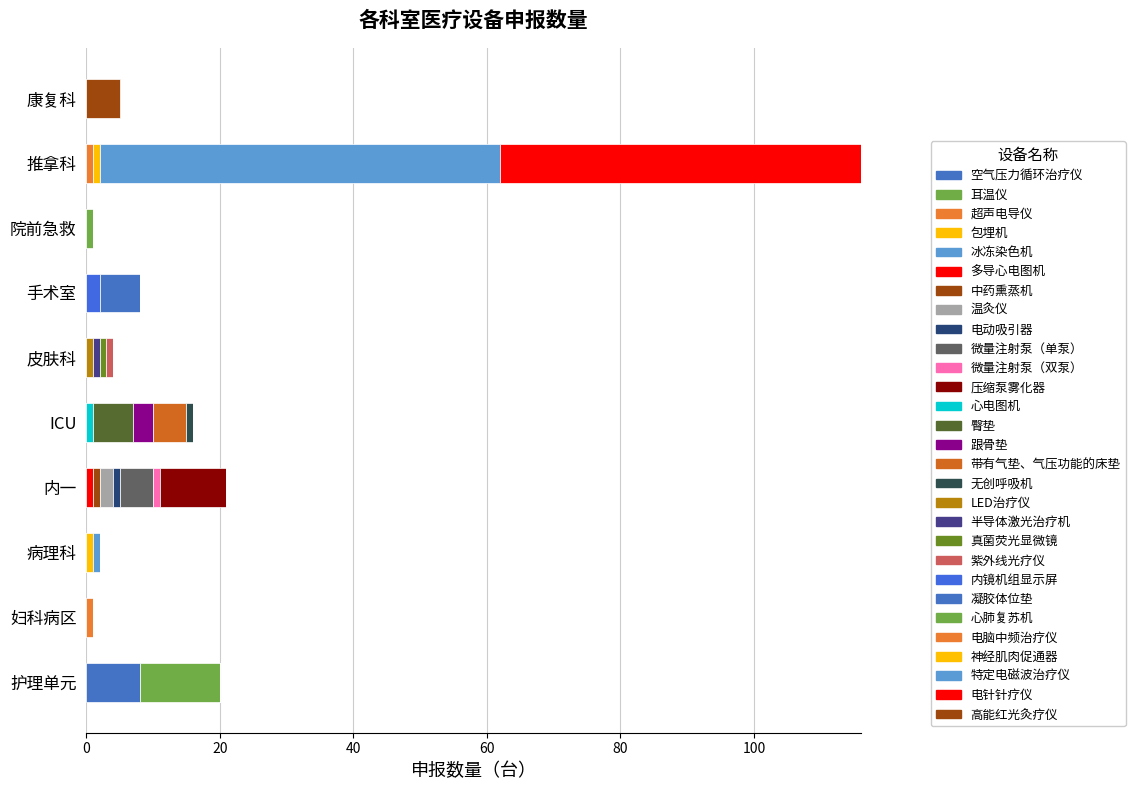

How many distinct data groups are displayed?

29